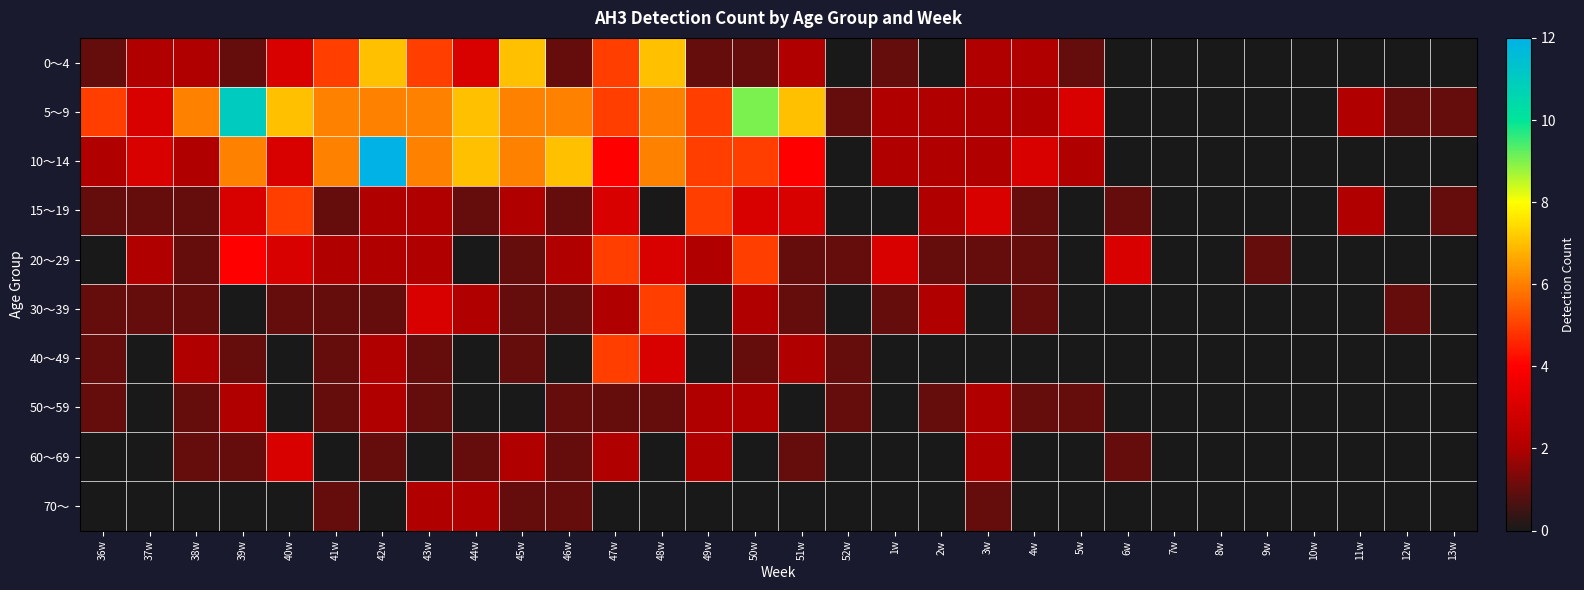

Reading left to right, extract all data points from this chart.

0～4: 36w=1	37w=2	38w=2	39w=1	40w=3	41w=5	42w=7	43w=5	44w=3	45w=7	46w=1	47w=5	48w=7	49w=1	50w=1	51w=2	52w=0	1w=1	2w=0	3w=2	4w=2	5w=1	6w=0	7w=0	8w=0	9w=0	10w=0	11w=0	12w=0	13w=0
5～9: 36w=5	37w=3	38w=6	39w=11	40w=7	41w=6	42w=6	43w=6	44w=7	45w=6	46w=6	47w=5	48w=6	49w=5	50w=9	51w=7	52w=1	1w=2	2w=2	3w=2	4w=2	5w=3	6w=0	7w=0	8w=0	9w=0	10w=0	11w=2	12w=1	13w=1
10～14: 36w=2	37w=3	38w=2	39w=6	40w=3	41w=6	42w=12	43w=6	44w=7	45w=6	46w=7	47w=4	48w=6	49w=5	50w=5	51w=4	52w=0	1w=2	2w=2	3w=2	4w=3	5w=2	6w=0	7w=0	8w=0	9w=0	10w=0	11w=0	12w=0	13w=0
15～19: 36w=1	37w=1	38w=1	39w=3	40w=5	41w=1	42w=2	43w=2	44w=1	45w=2	46w=1	47w=3	48w=0	49w=5	50w=3	51w=3	52w=0	1w=0	2w=2	3w=3	4w=1	5w=0	6w=1	7w=0	8w=0	9w=0	10w=0	11w=2	12w=0	13w=1
20～29: 36w=0	37w=2	38w=1	39w=4	40w=3	41w=2	42w=2	43w=2	44w=0	45w=1	46w=2	47w=5	48w=3	49w=2	50w=5	51w=1	52w=1	1w=3	2w=1	3w=1	4w=1	5w=0	6w=3	7w=0	8w=0	9w=1	10w=0	11w=0	12w=0	13w=0
30～39: 36w=1	37w=1	38w=1	39w=0	40w=1	41w=1	42w=1	43w=3	44w=2	45w=1	46w=1	47w=2	48w=5	49w=0	50w=2	51w=1	52w=0	1w=1	2w=2	3w=0	4w=1	5w=0	6w=0	7w=0	8w=0	9w=0	10w=0	11w=0	12w=1	13w=0
40～49: 36w=1	37w=0	38w=2	39w=1	40w=0	41w=1	42w=2	43w=1	44w=0	45w=1	46w=0	47w=5	48w=3	49w=0	50w=1	51w=2	52w=1	1w=0	2w=0	3w=0	4w=0	5w=0	6w=0	7w=0	8w=0	9w=0	10w=0	11w=0	12w=0	13w=0
50～59: 36w=1	37w=0	38w=1	39w=2	40w=0	41w=1	42w=2	43w=1	44w=0	45w=0	46w=1	47w=1	48w=1	49w=2	50w=2	51w=0	52w=1	1w=0	2w=1	3w=2	4w=1	5w=1	6w=0	7w=0	8w=0	9w=0	10w=0	11w=0	12w=0	13w=0
60～69: 36w=0	37w=0	38w=1	39w=1	40w=3	41w=0	42w=1	43w=0	44w=1	45w=2	46w=1	47w=2	48w=0	49w=2	50w=0	51w=1	52w=0	1w=0	2w=0	3w=2	4w=0	5w=0	6w=1	7w=0	8w=0	9w=0	10w=0	11w=0	12w=0	13w=0
70～: 36w=0	37w=0	38w=0	39w=0	40w=0	41w=1	42w=0	43w=2	44w=2	45w=1	46w=1	47w=0	48w=0	49w=0	50w=0	51w=0	52w=0	1w=0	2w=0	3w=1	4w=0	5w=0	6w=0	7w=0	8w=0	9w=0	10w=0	11w=0	12w=0	13w=0